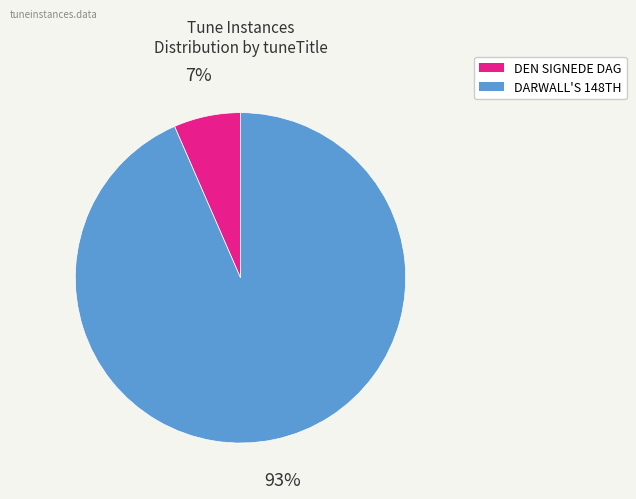

Rank the categories by value from highest to lowest.

DARWALL'S 148TH, DEN SIGNEDE DAG